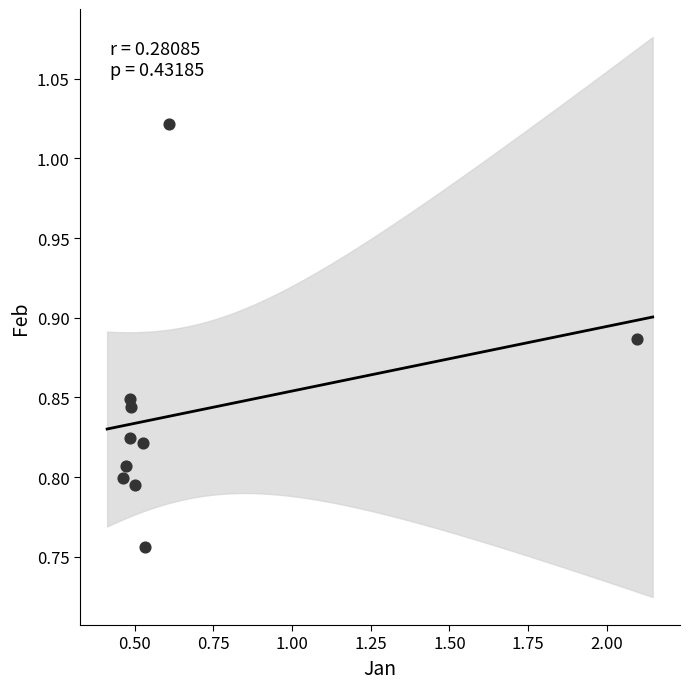

What is the average X value?

0.7